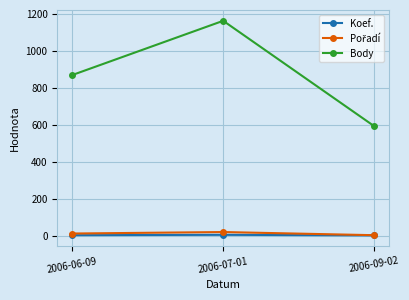

Which series has the widest spread of values?

Body